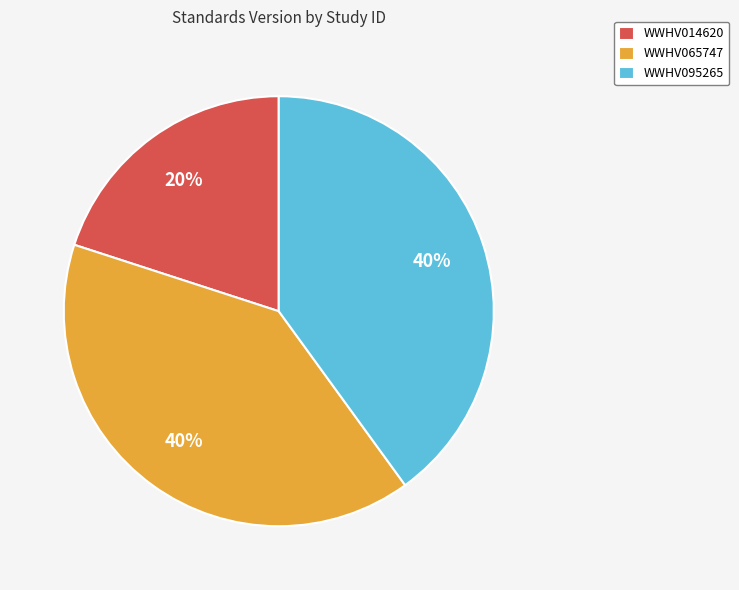

Which slice is the smallest?

WWHV014620